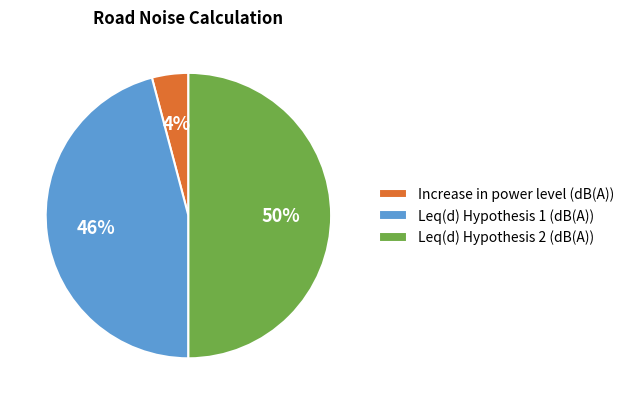

Which slice is the smallest?

Increase in power level (dB(A))